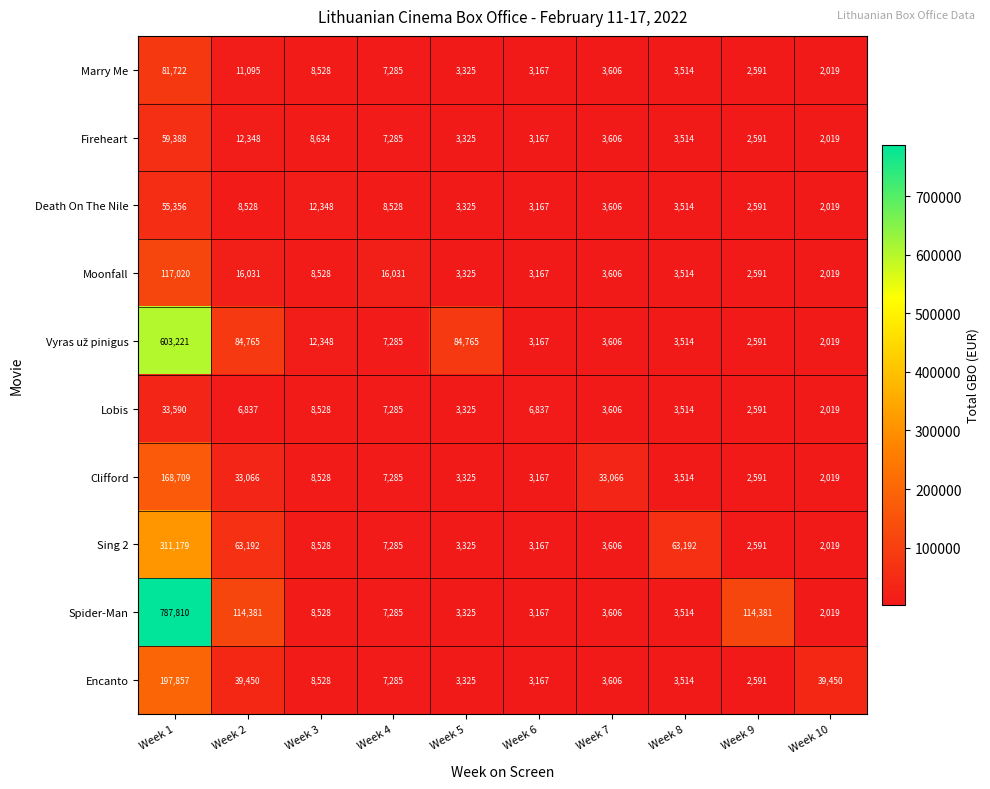

Read the Clifford value at Week 2.

33066